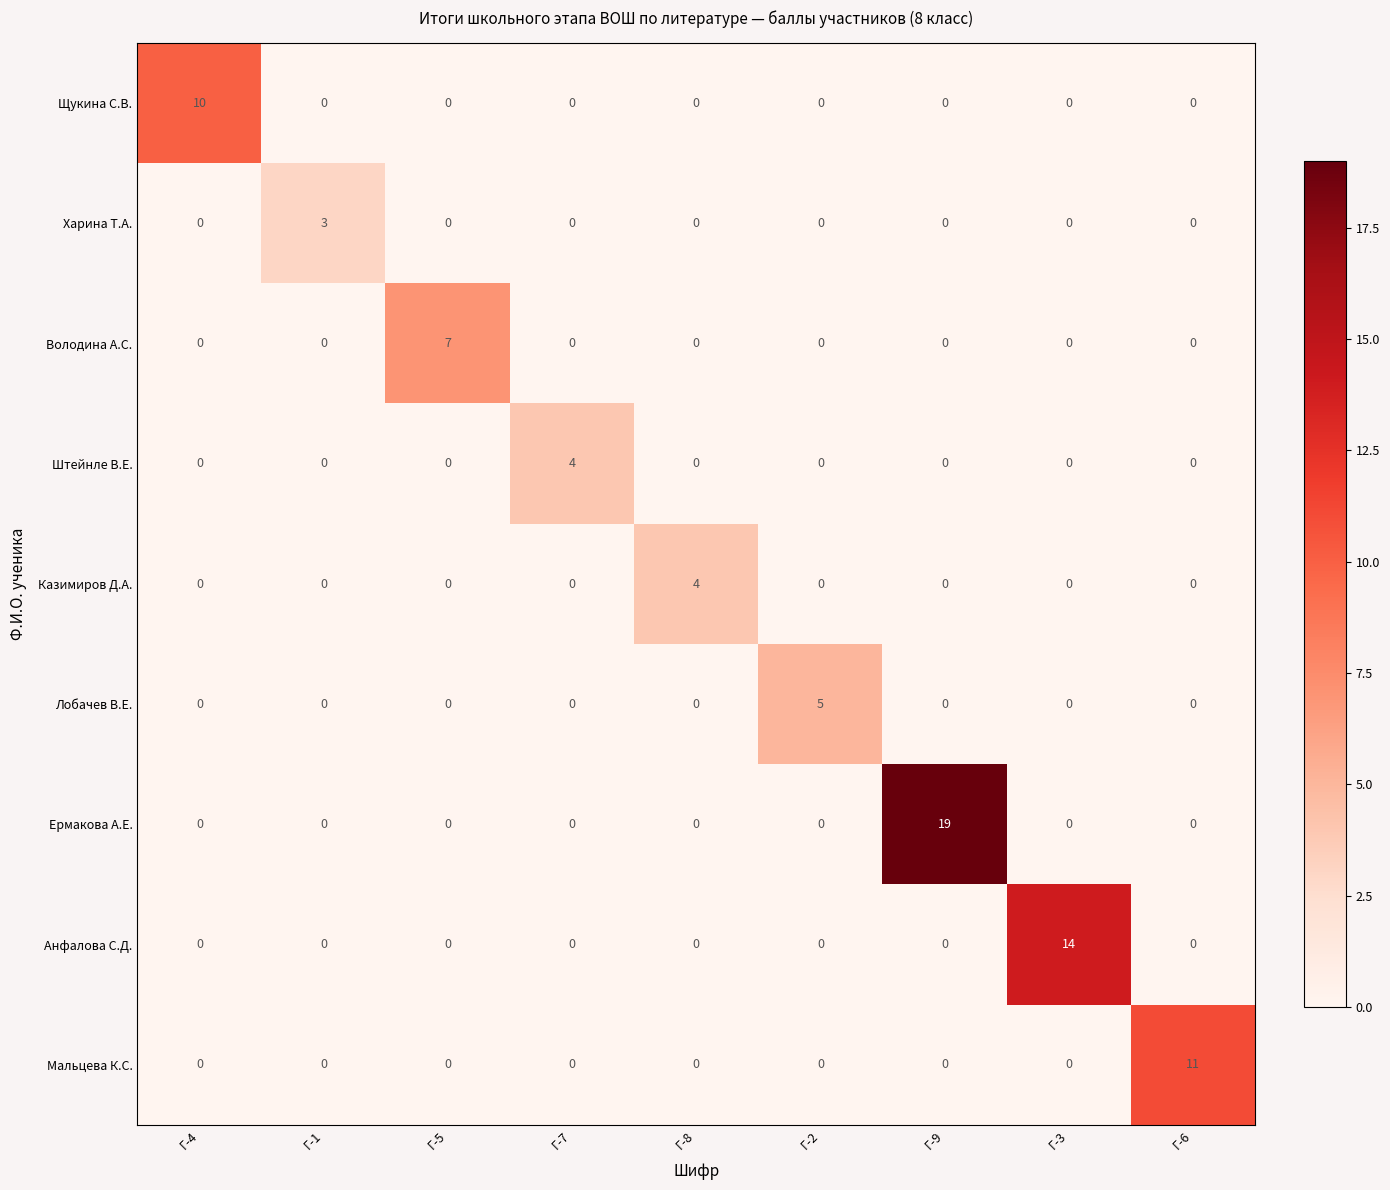

The Лобачев В.Е. series shows 3 at Г-4. True or false?

False